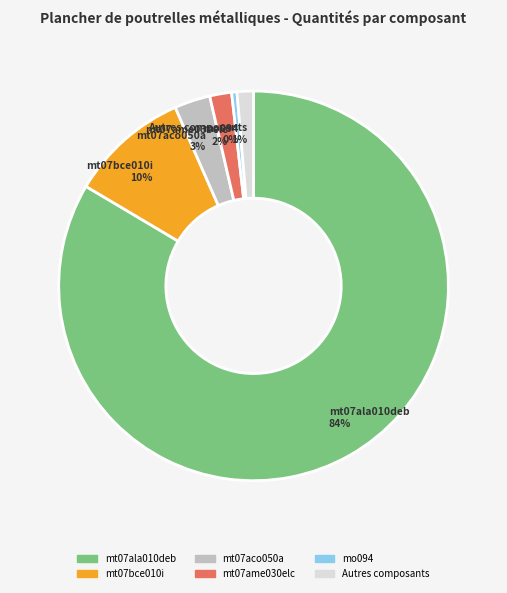

Is there any slice that represents more than half of the pie?

Yes